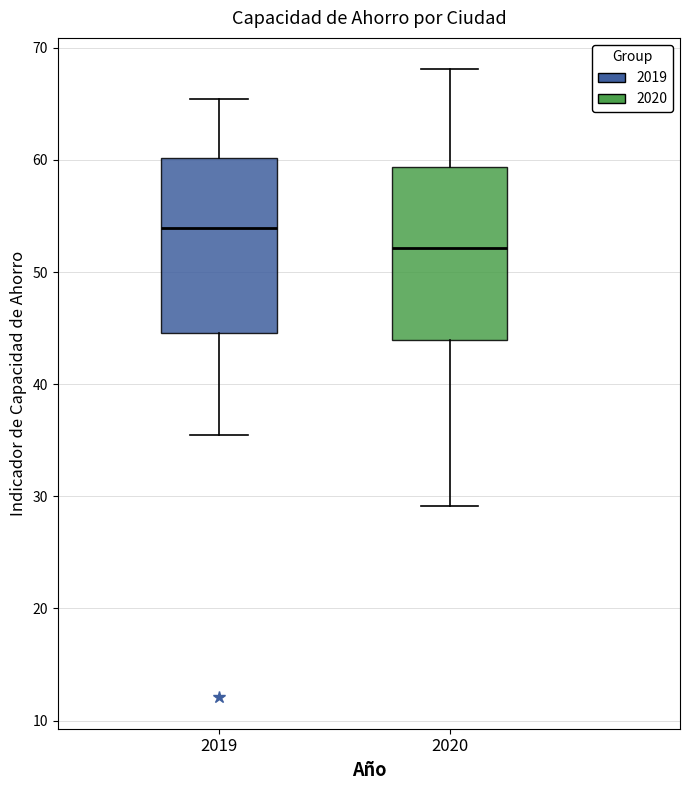

Which box has the lowest median line?

2020